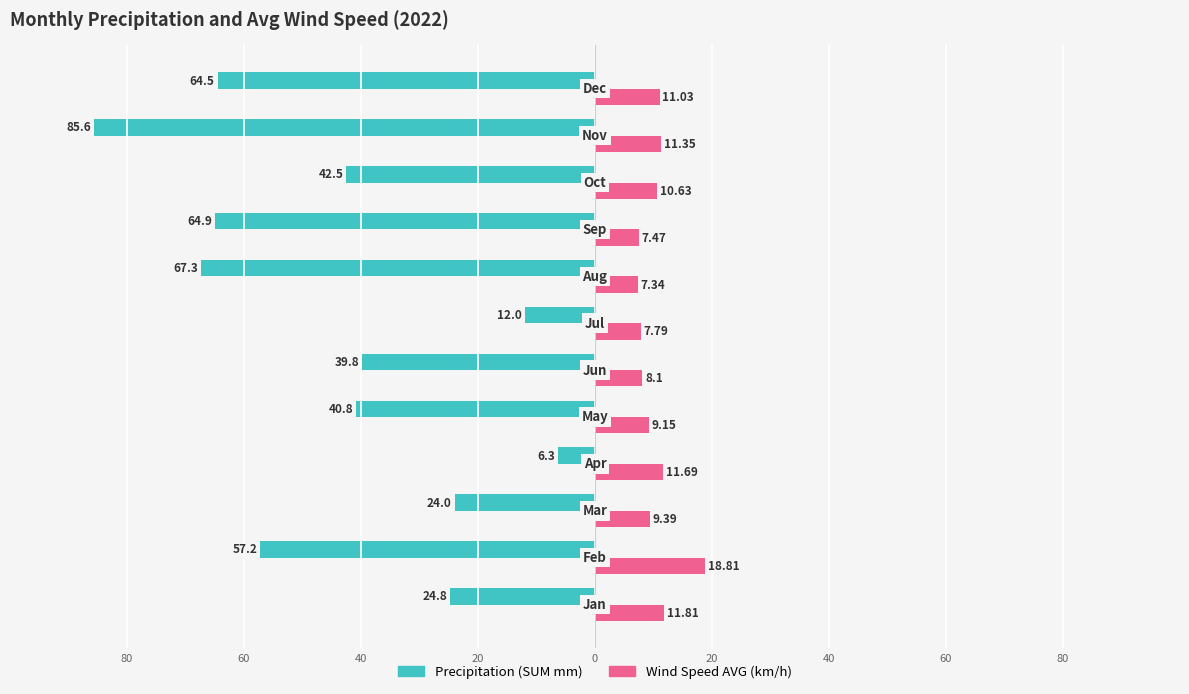

What are all the series names shown in the legend?

Precipitation (SUM mm), Wind Speed AVG (km/h)